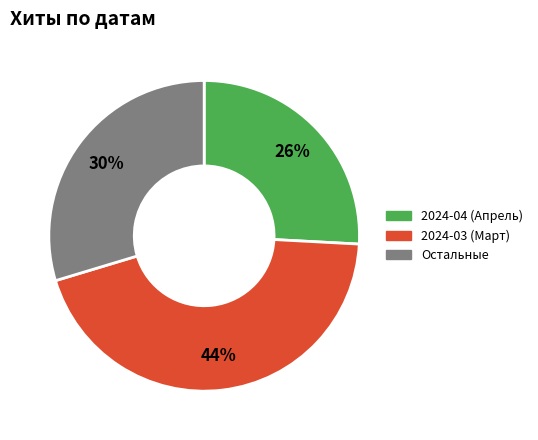

Count the number of slices in the pie.

3